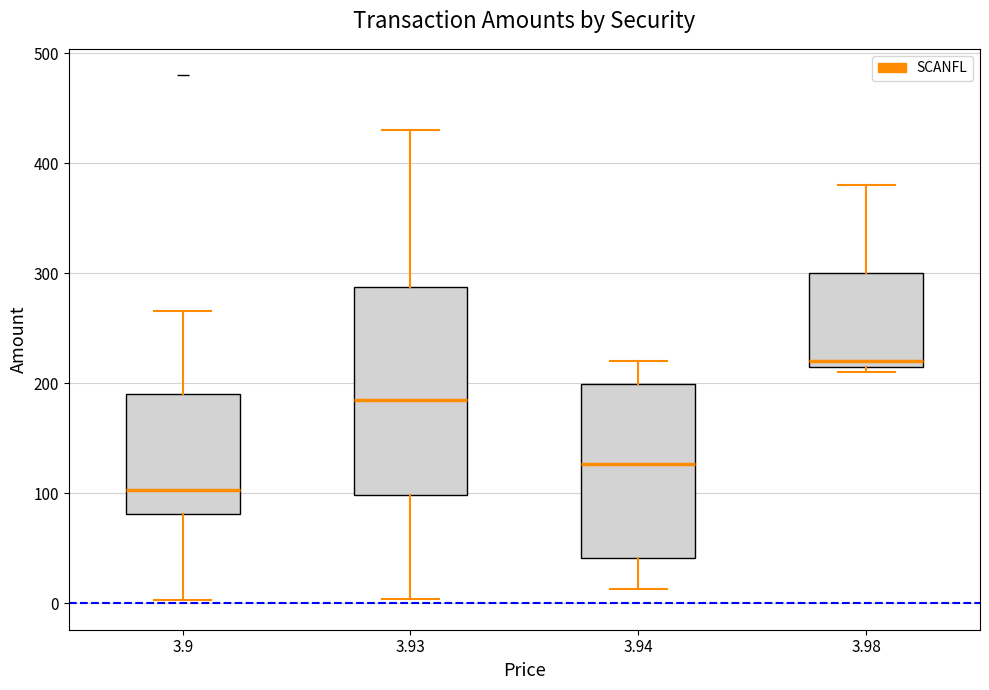

Reading left to right, read every box against the y-axis: the position of its median line, the range the box covers, and the ends of its whiskers. The values are not printed on the chart, so give them approximately, as read against the axis.

3.9: median 100, box 80 to 190, whiskers 0 to 270
3.93: median 190, box 100 to 290, whiskers 0 to 430
3.94: median 130, box 40 to 200, whiskers 10 to 220
3.98: median 220 (just above the box's lower edge), box 220 to 300, whiskers 210 to 380